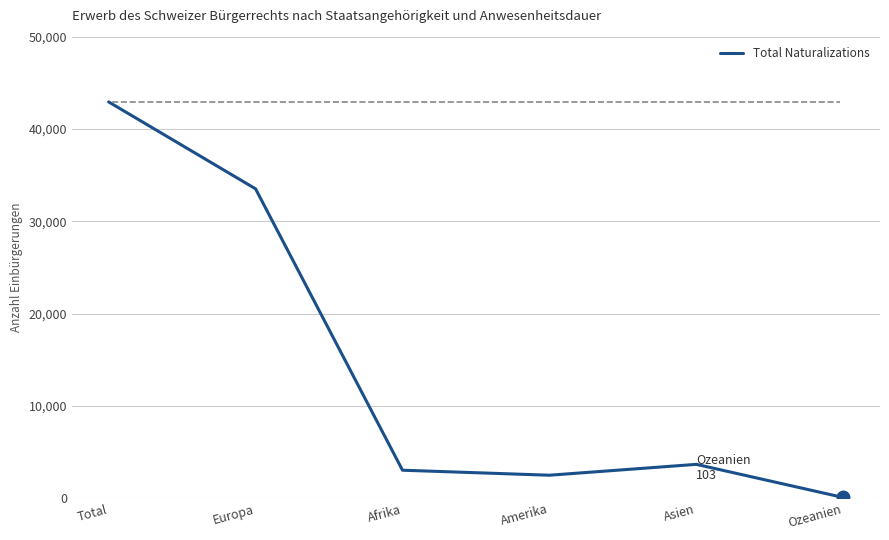

Is this an area chart (filled region under the line)?

No